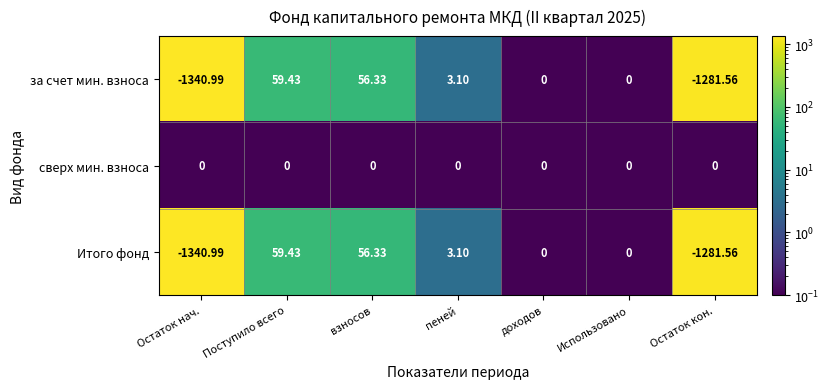

At which label does Итого фонд reach its peak?

Поступило всего